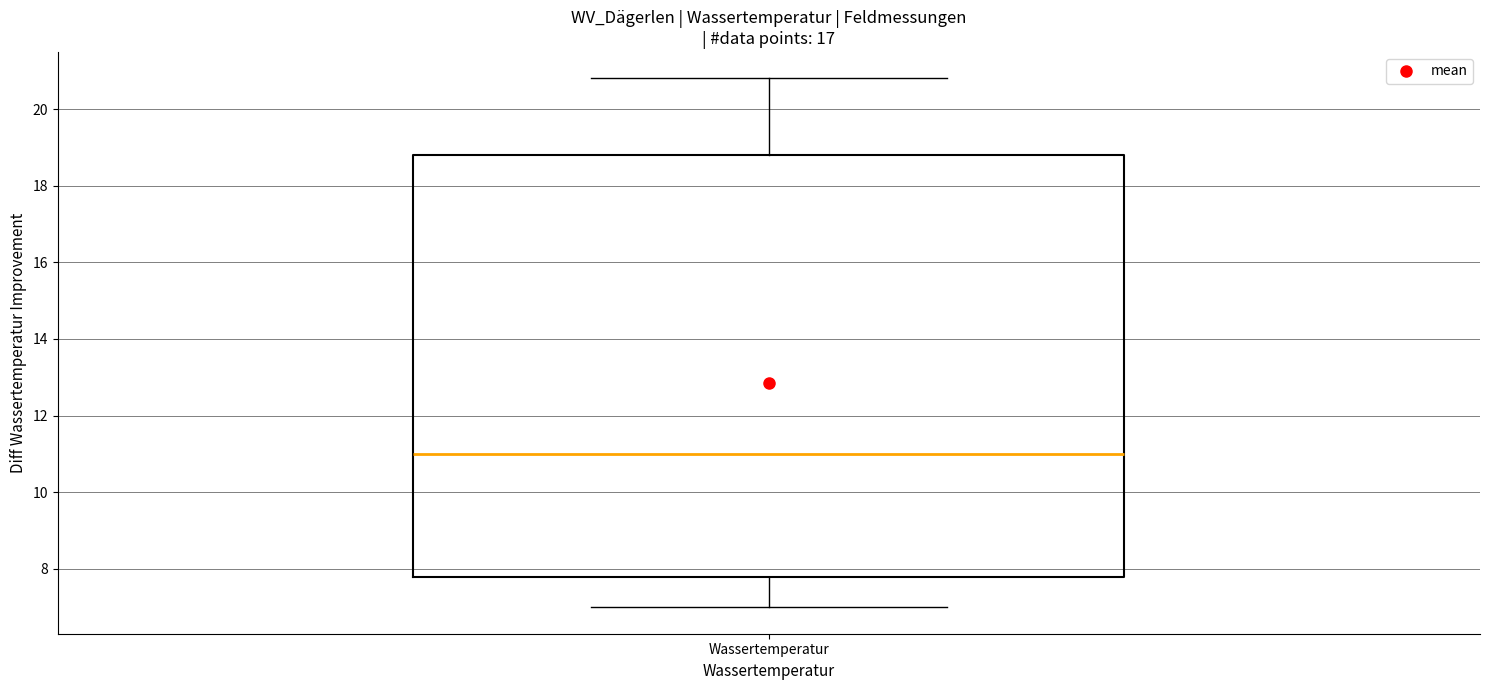

Read this box plot against the y-axis: the position of the median line, the range covered by the box, and the ends of both whiskers. The values are not printed on the chart, so give them approximately, as read against the axis.

median 11.0, box 7.8 to 18.8, whiskers 7.0 to 20.8